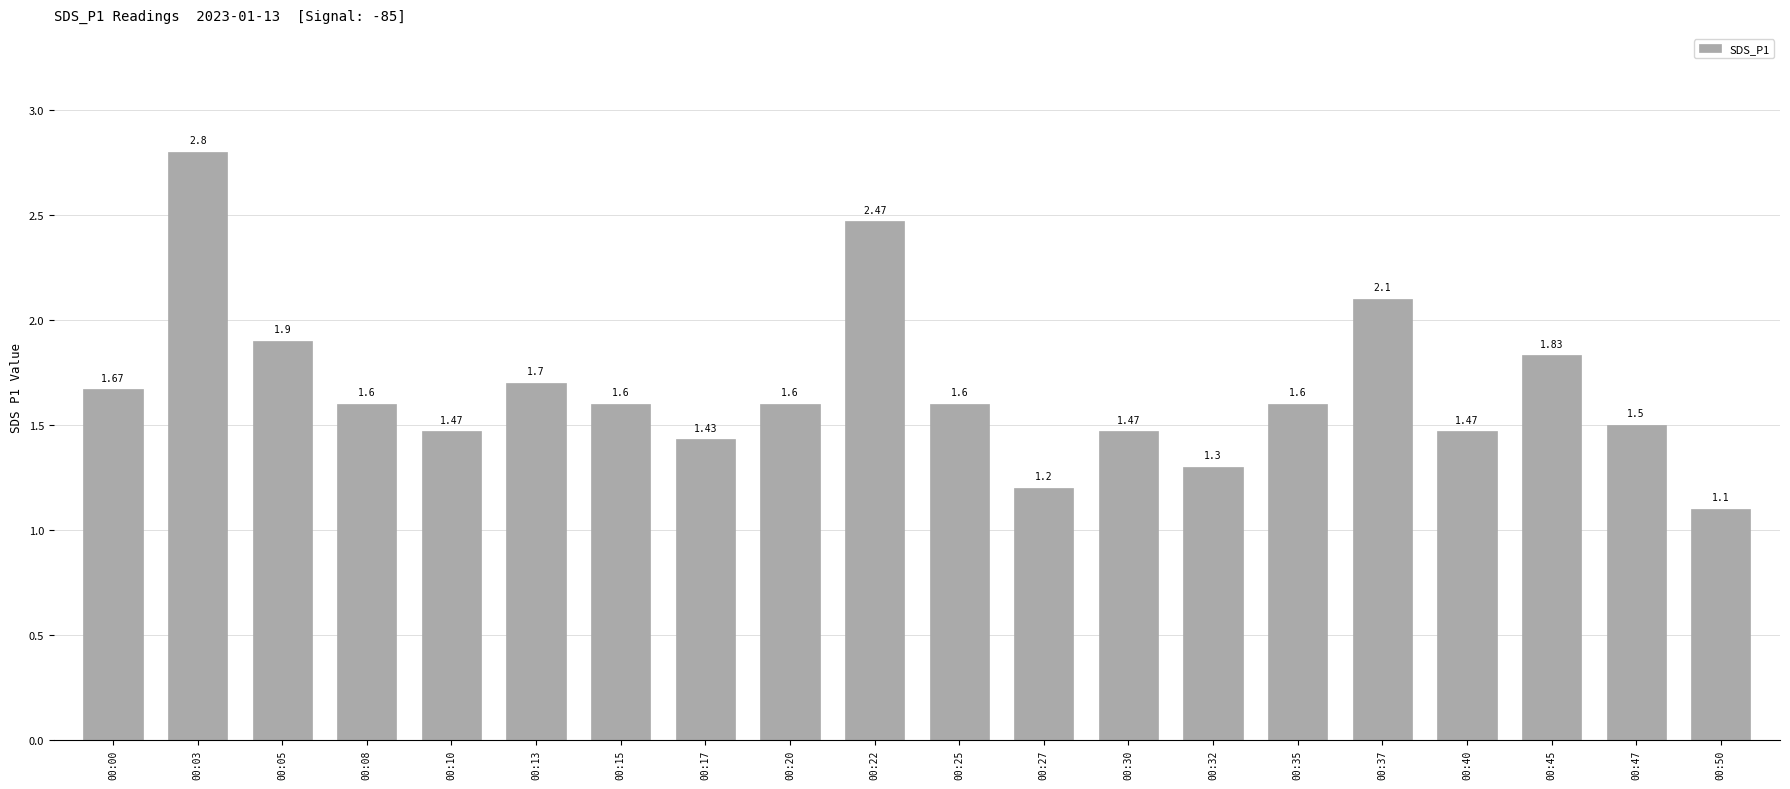

What is the difference between the maximum and minimum values?

1.7